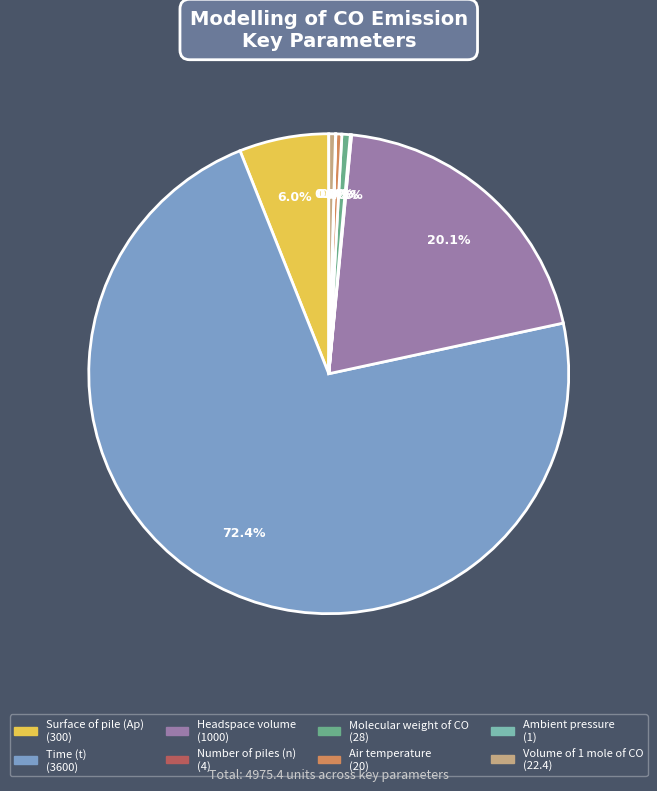

What percentage do Number of piles (n) and Molecular weight of CO together represent?

0.6%